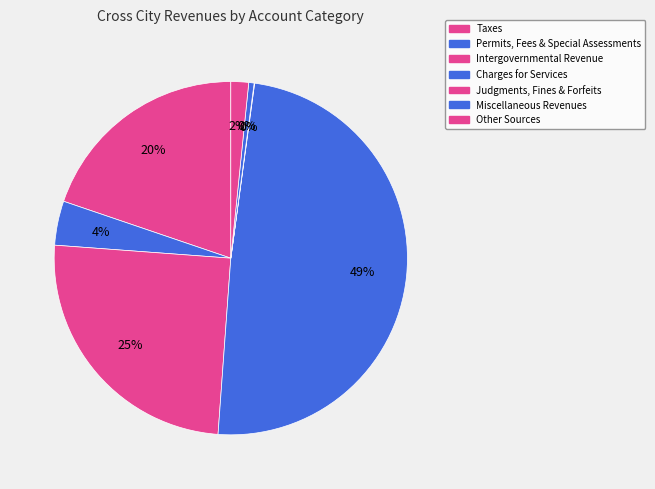

To the nearest percent, what is the difference between the Intergovernmental Revenue and Other Sources slice percentages?

23%